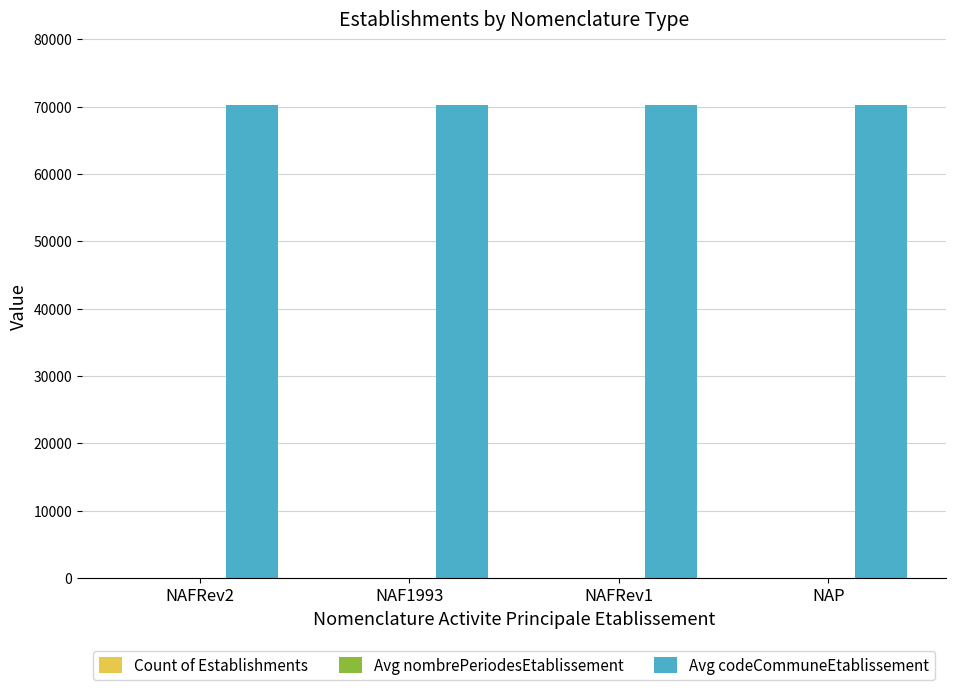

What is the maximum value shown in the chart?

70286